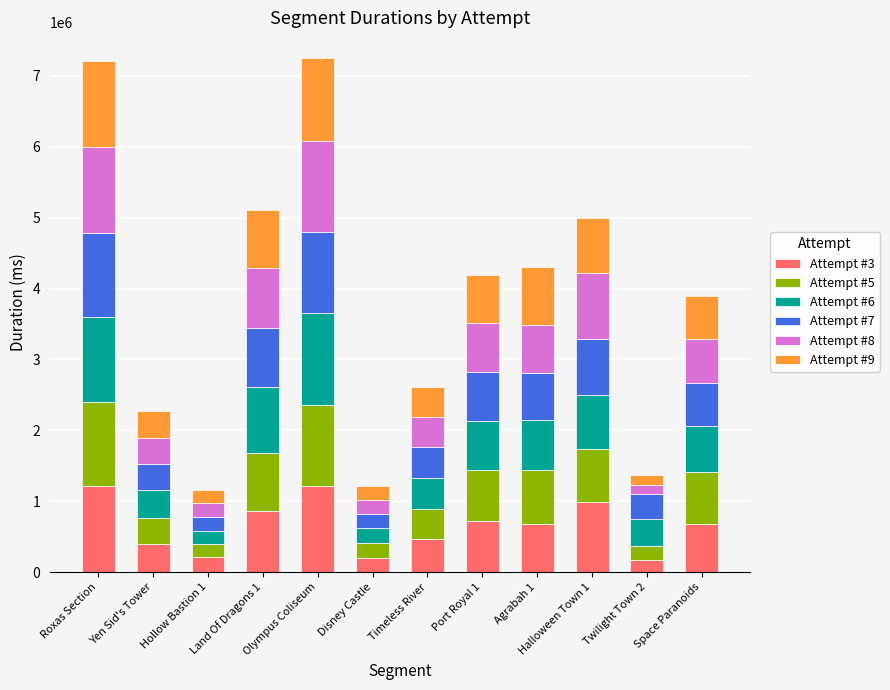

How many data points does each series have?

12